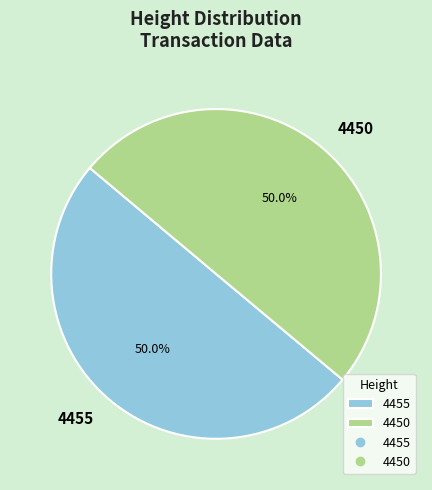

What is the ratio of the value at 4450 to the value at 4455?

1.0